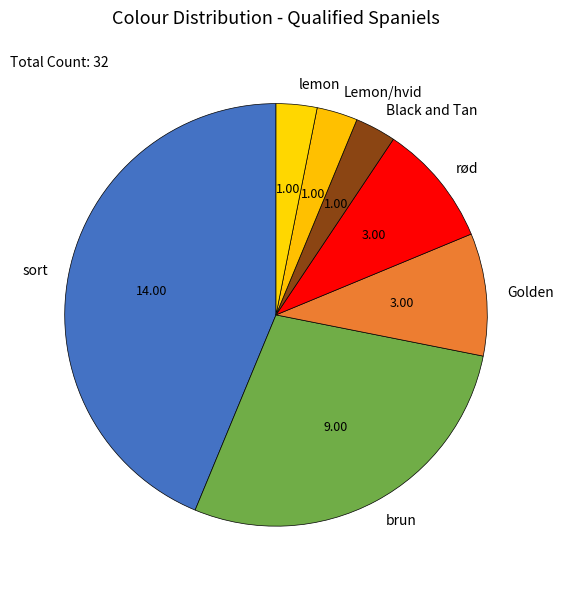

Do Black and Tan and lemon together represent more than half of the pie?

No